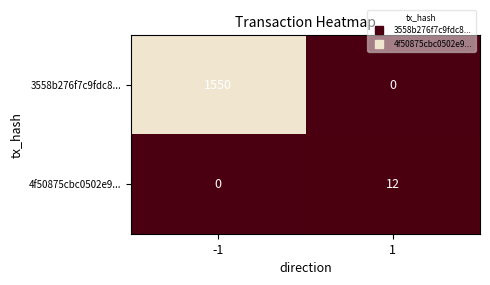

What is the difference between the 4f50875cbc0502e9... values at -1 and 1?

12